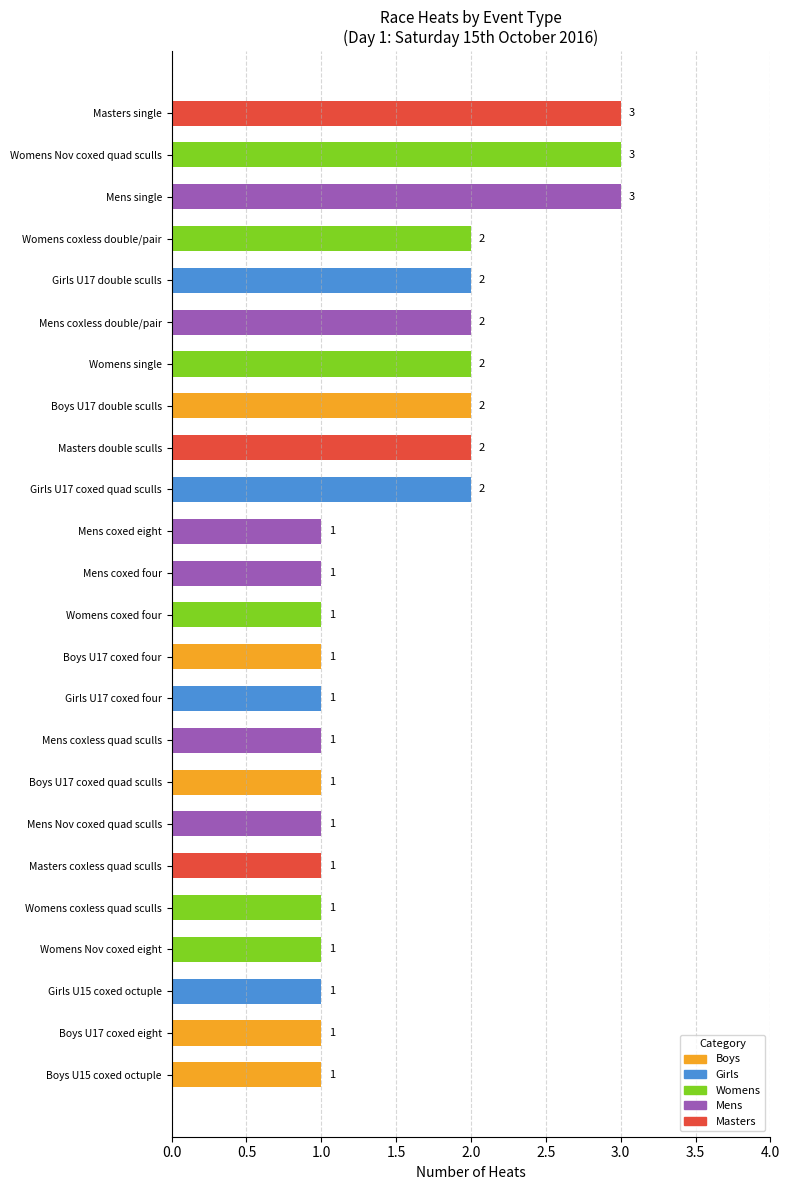

How many categories are shown in the chart?

24